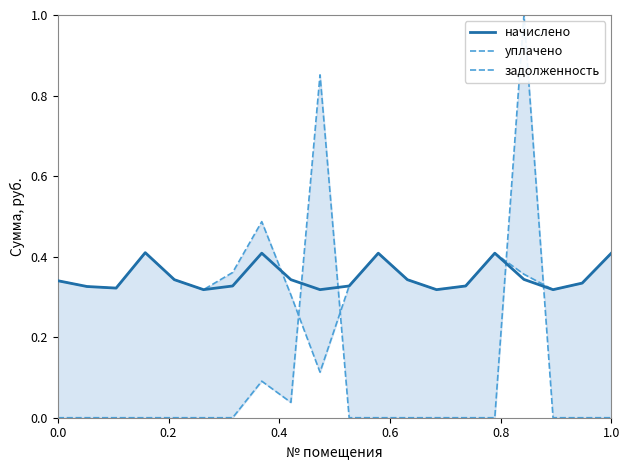

What is the highest value of the начислено series?

0.4